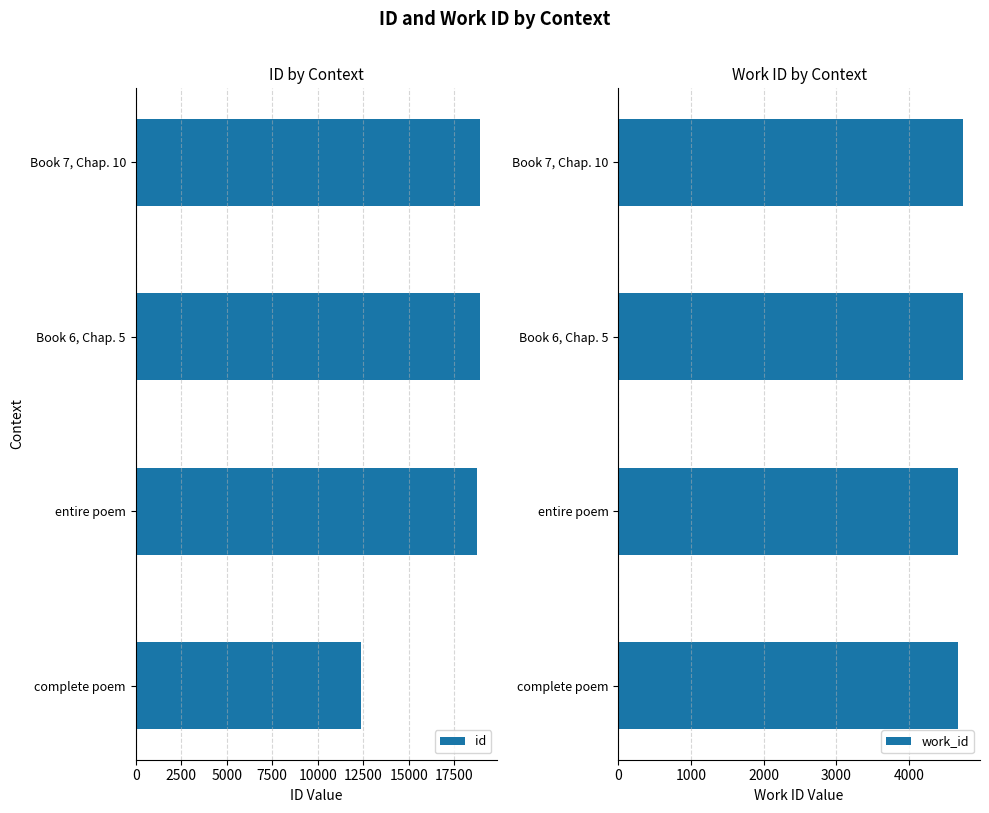

List the series in order of their peak value, lowest first.

work_id, id